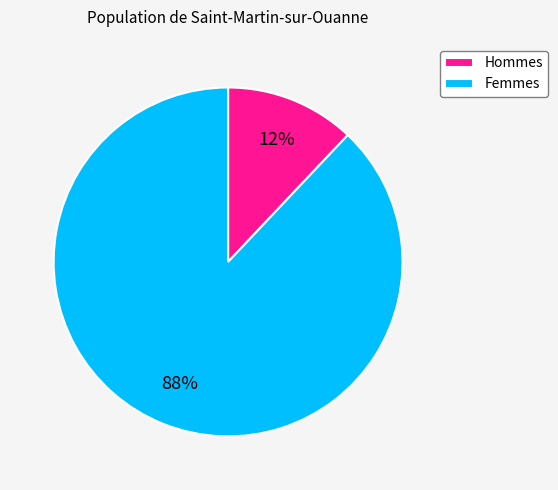

Approximately how many times larger is the value at Femmes compared to Hommes?

7.3